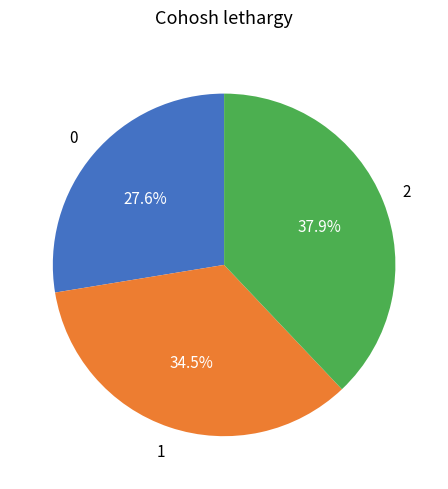

Does any single category account for the majority?

No